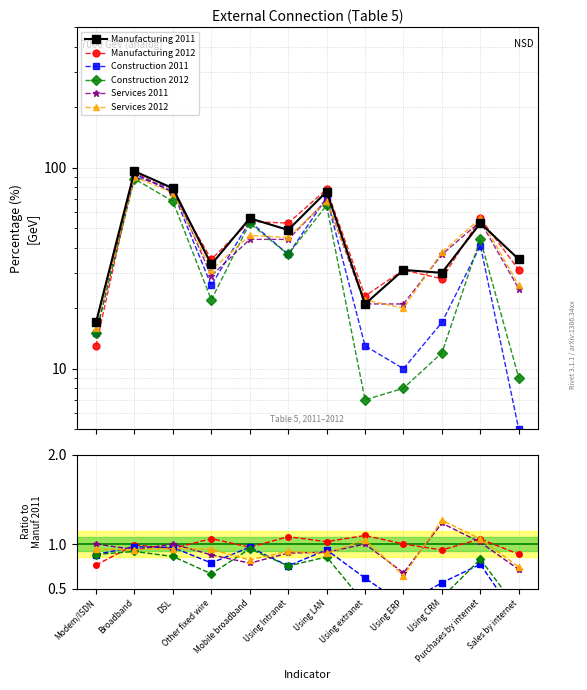

What are all the series names shown in the legend?

Manufacturing 2011, Manufacturing 2012, Construction 2011, Construction 2012, Services 2011, Services 2012